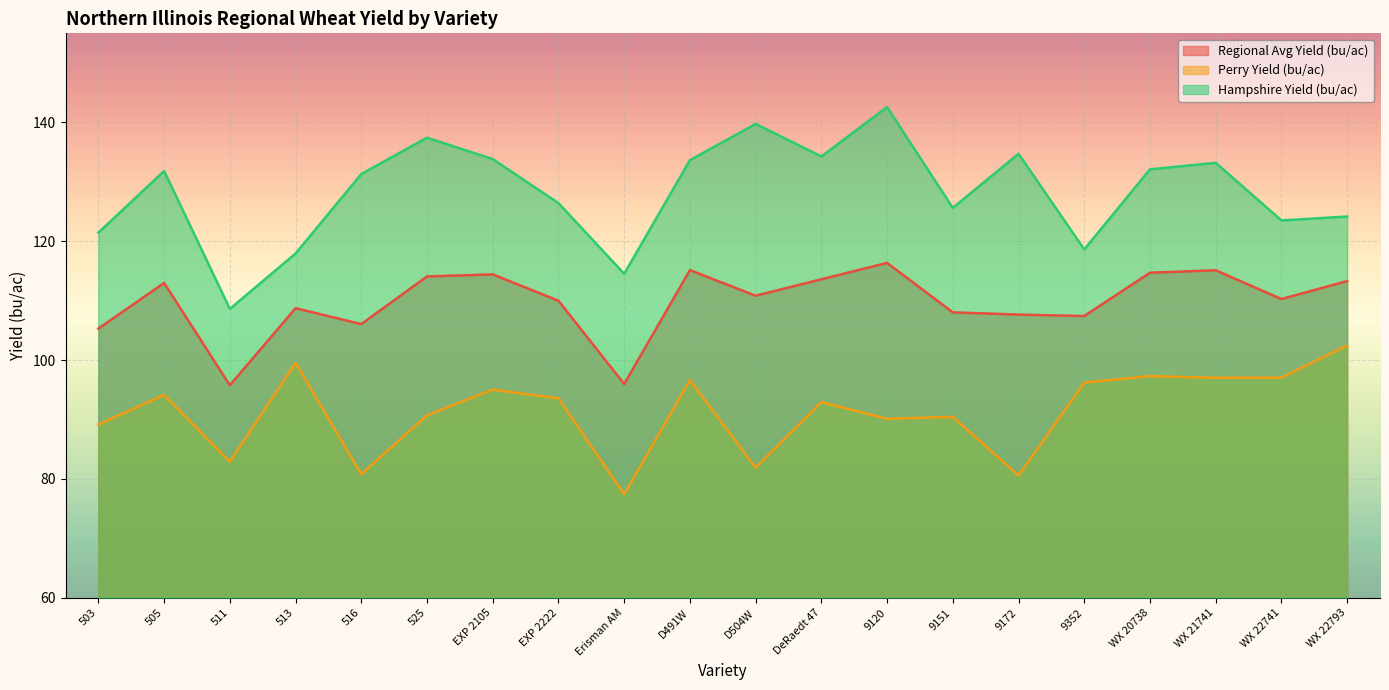

True or false: Regional Avg Yield (bu/ac) has a value of 160.8 at DeRaedt 47.

False